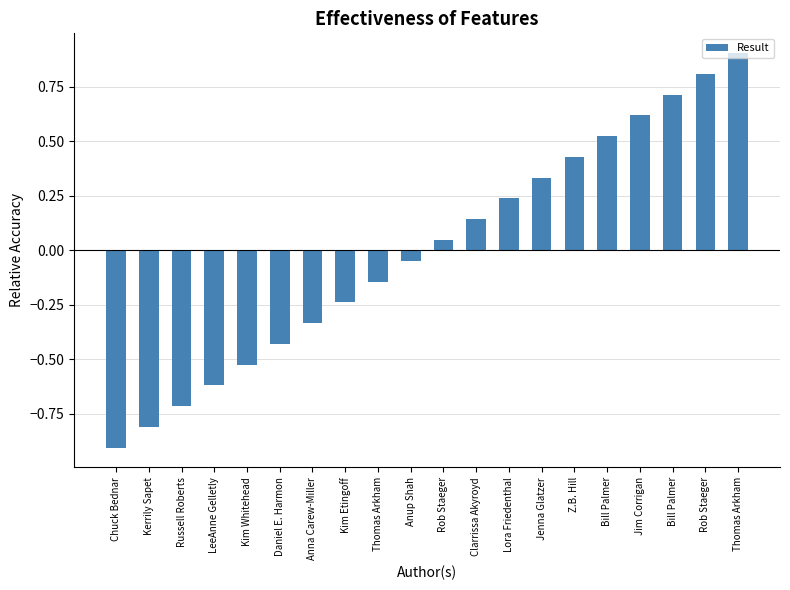

Does the chart contain any negative values?

Yes